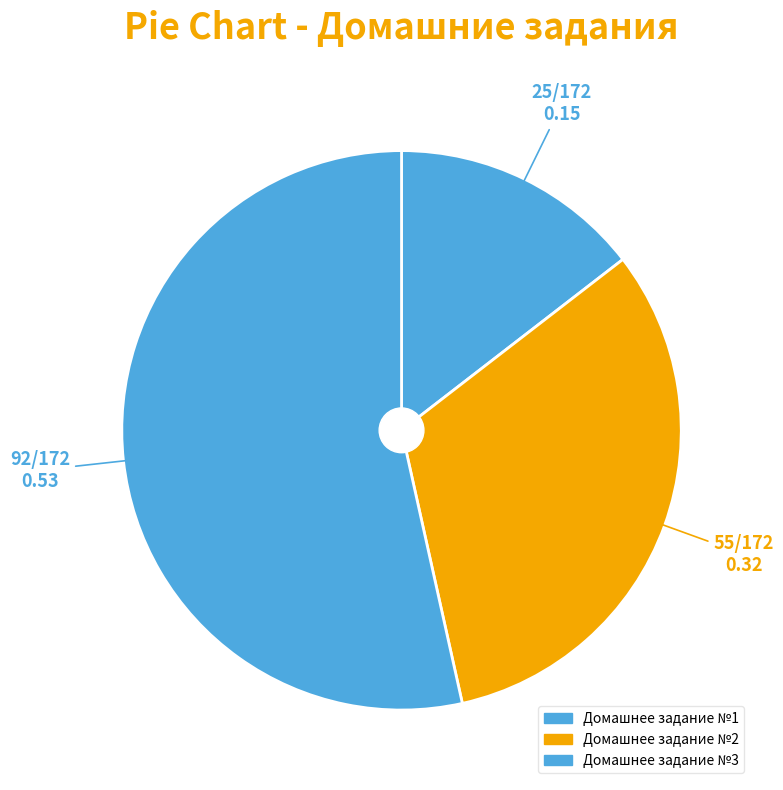

What is the change in value from Домашнее задание №1 to Домашнее задание №2?

+30